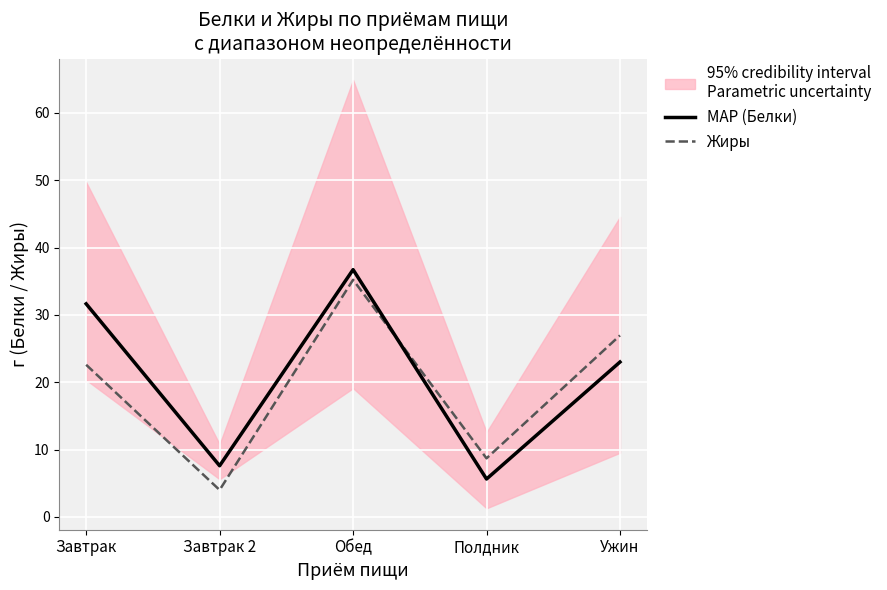

Does the chart display data point markers on the line(s)?

No